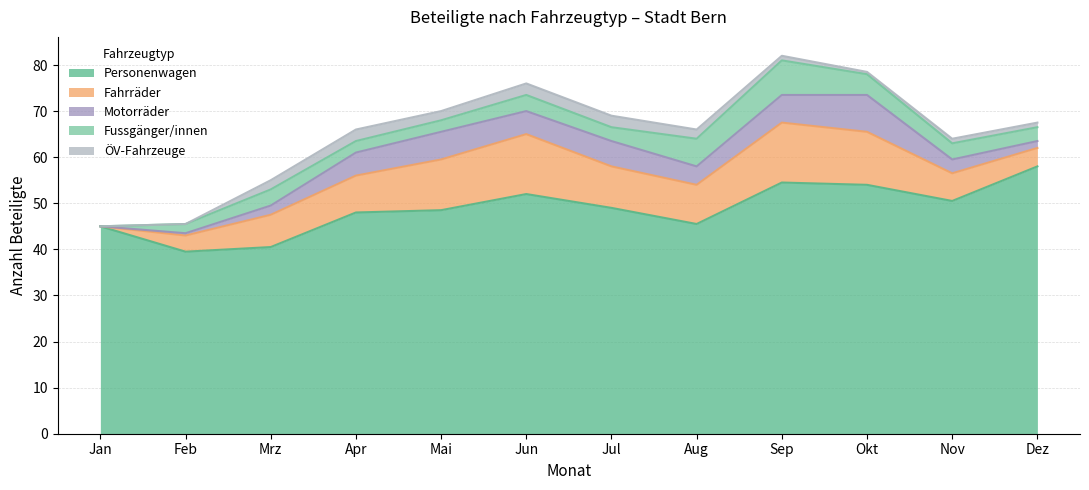

At which label does Personenwagen reach its peak?

Dez